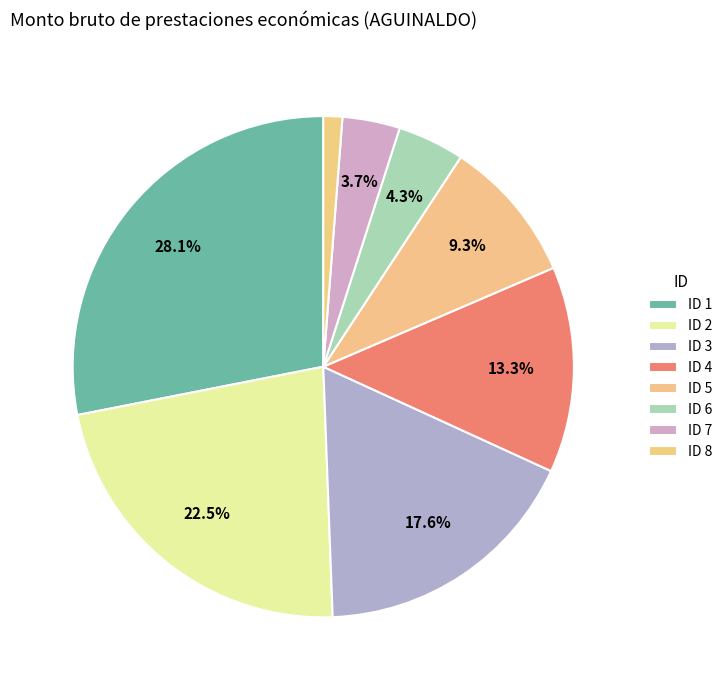

How many slices are in this pie chart?

8